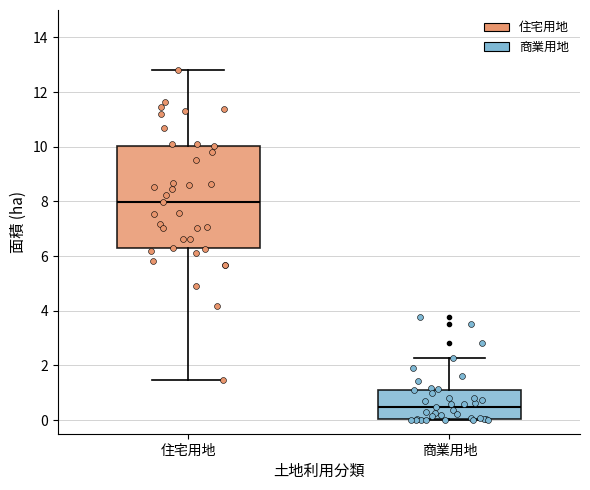

Which box's median line is the lowest?

商業用地